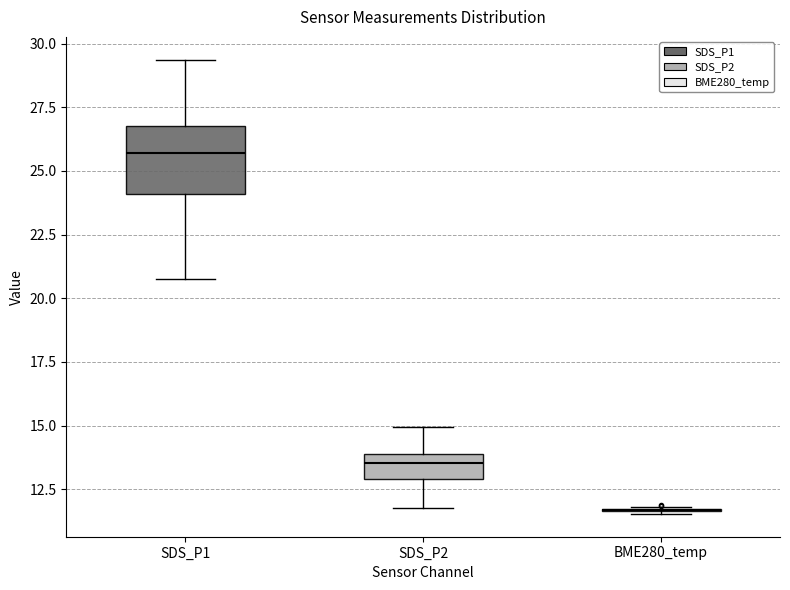

Reading left to right, transcribe this box plot: for each box, give where its median line is, the range the box spans, and where its two whiskers end, as read against the y-axis. The values are not printed on the chart, so give them approximately, as read against the axis.

SDS_P1: median 25.5, box 24.0 to 27.0, whiskers 21.0 to 29.5
SDS_P2: median 13.5, box 13.0 to 14.0, whiskers 12.0 to 15.0
BME280_temp: box collapsed to a line at 11.5, whiskers 11.5 to 12.0